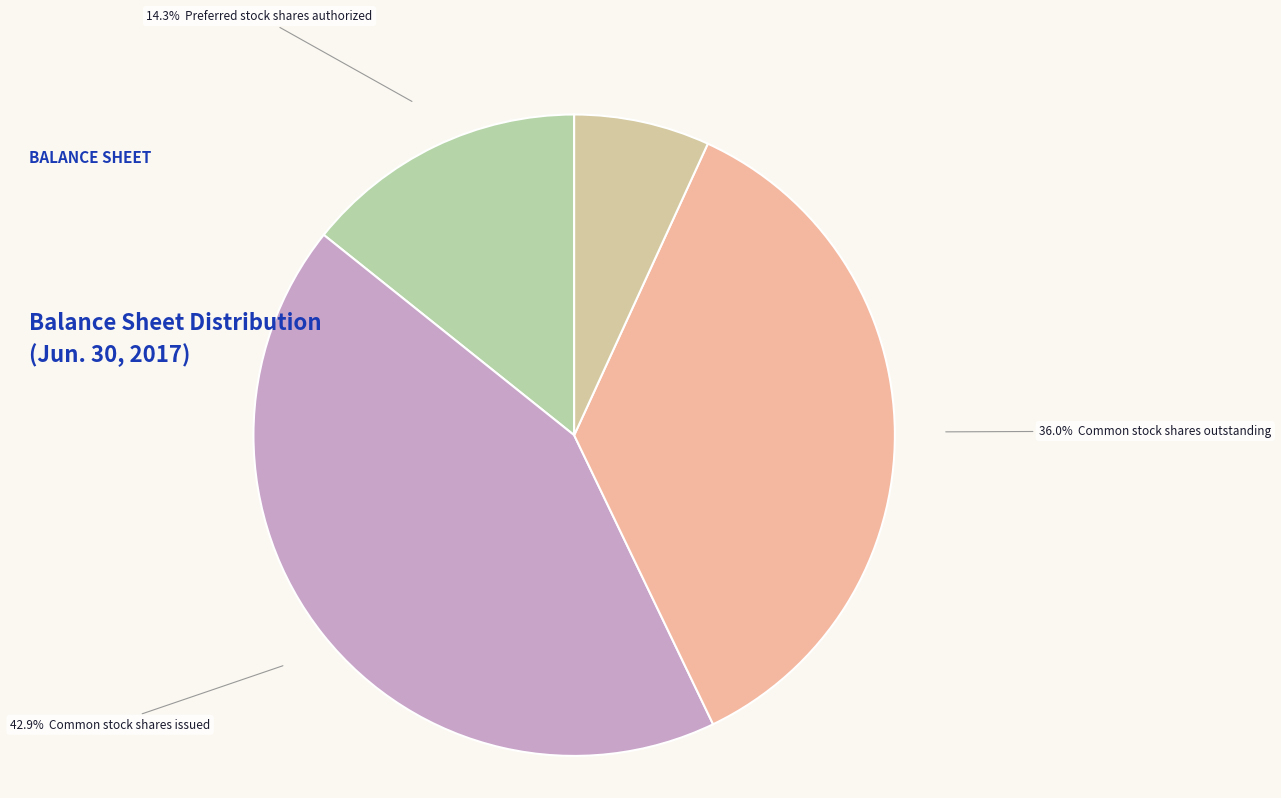

To the nearest percent, what is the difference between the largest and smallest slice percentages?

43%